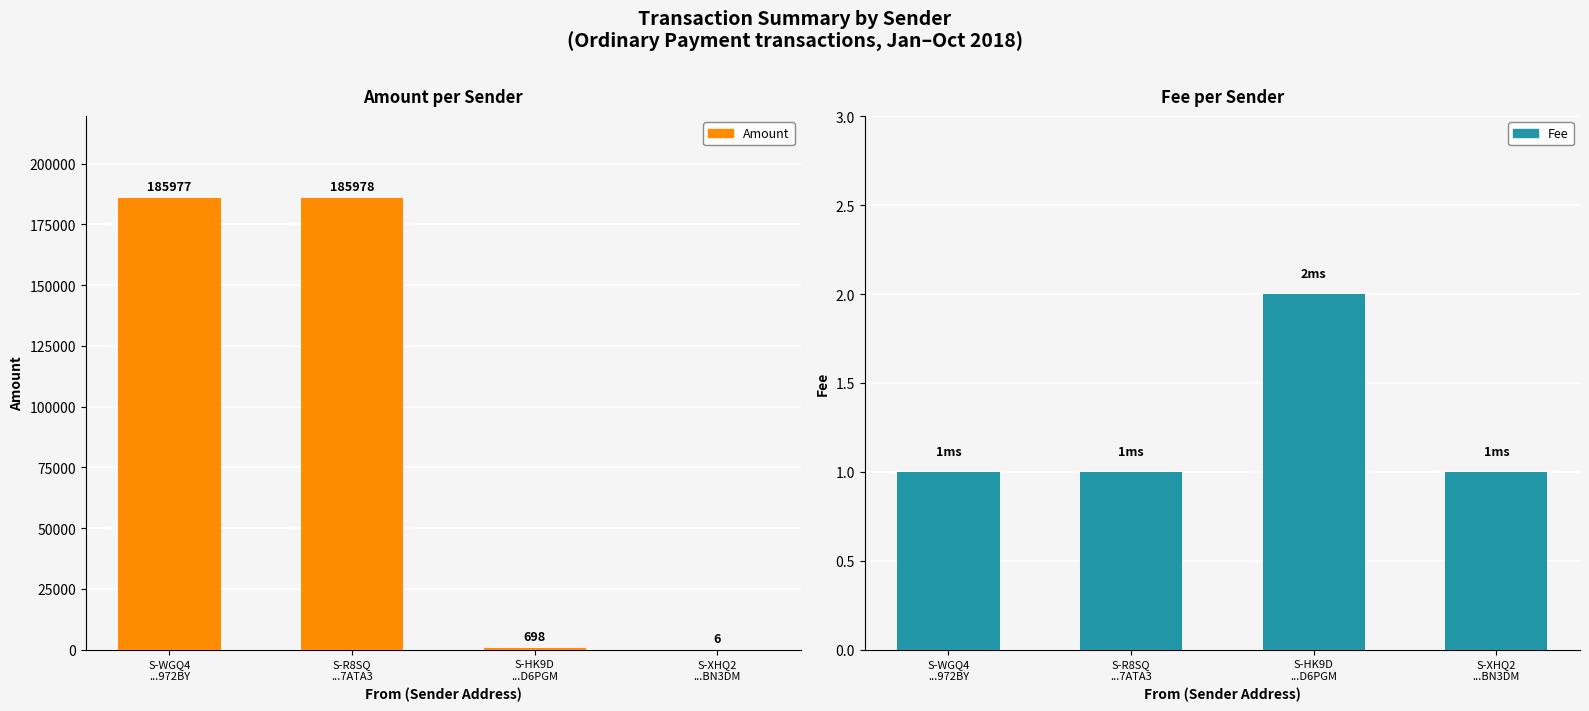

What is the approximate value of Fee at S-R8SQ
...7ATA3?

1